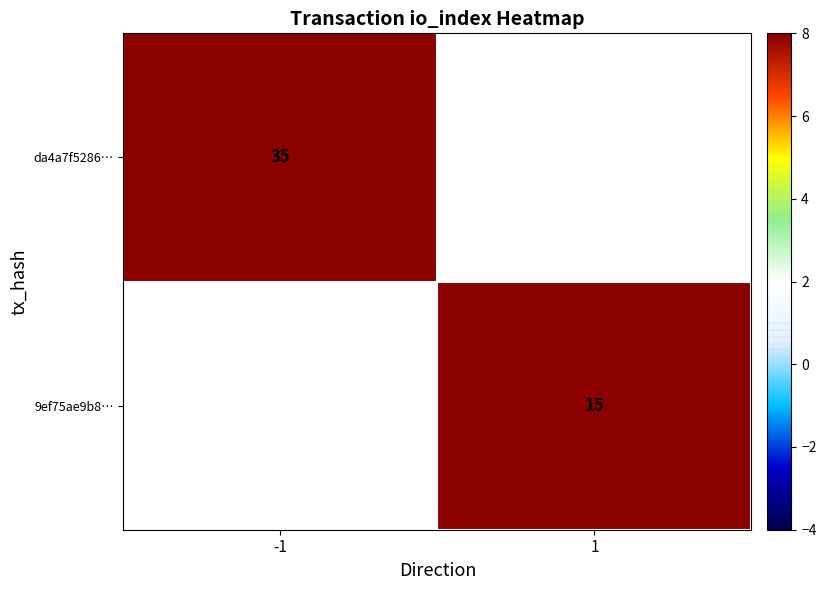

The 9ef75ae9b8… series shows 25 at 1. True or false?

False